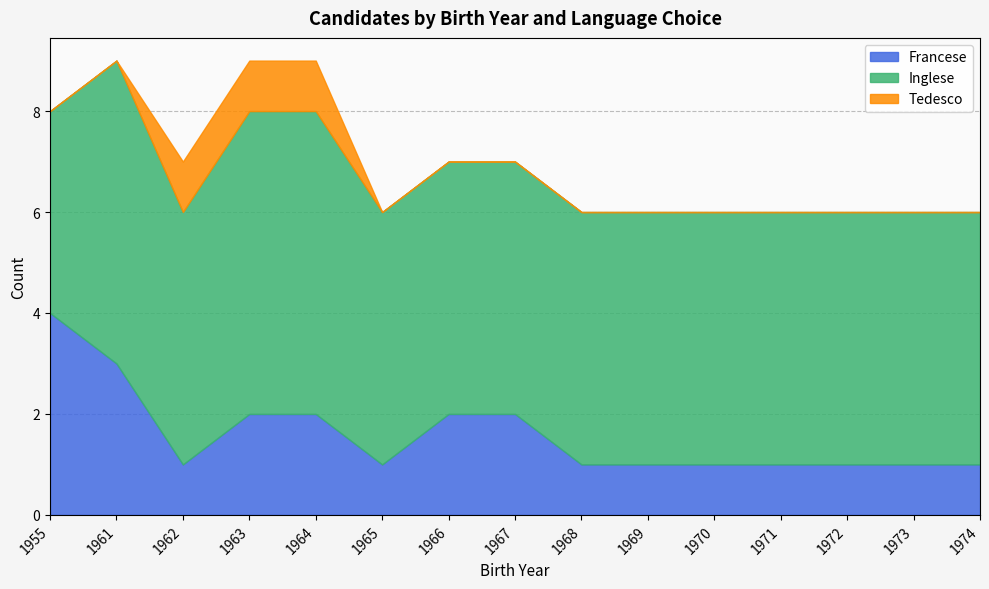

True or false: Inglese and Tedesco cross at least once.

False